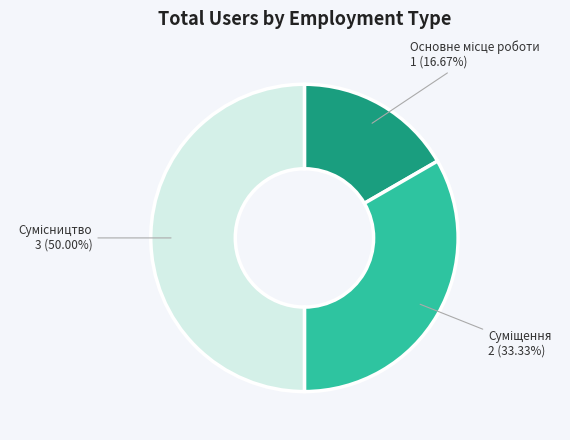

Which slice is the smallest?

Основне місце роботи